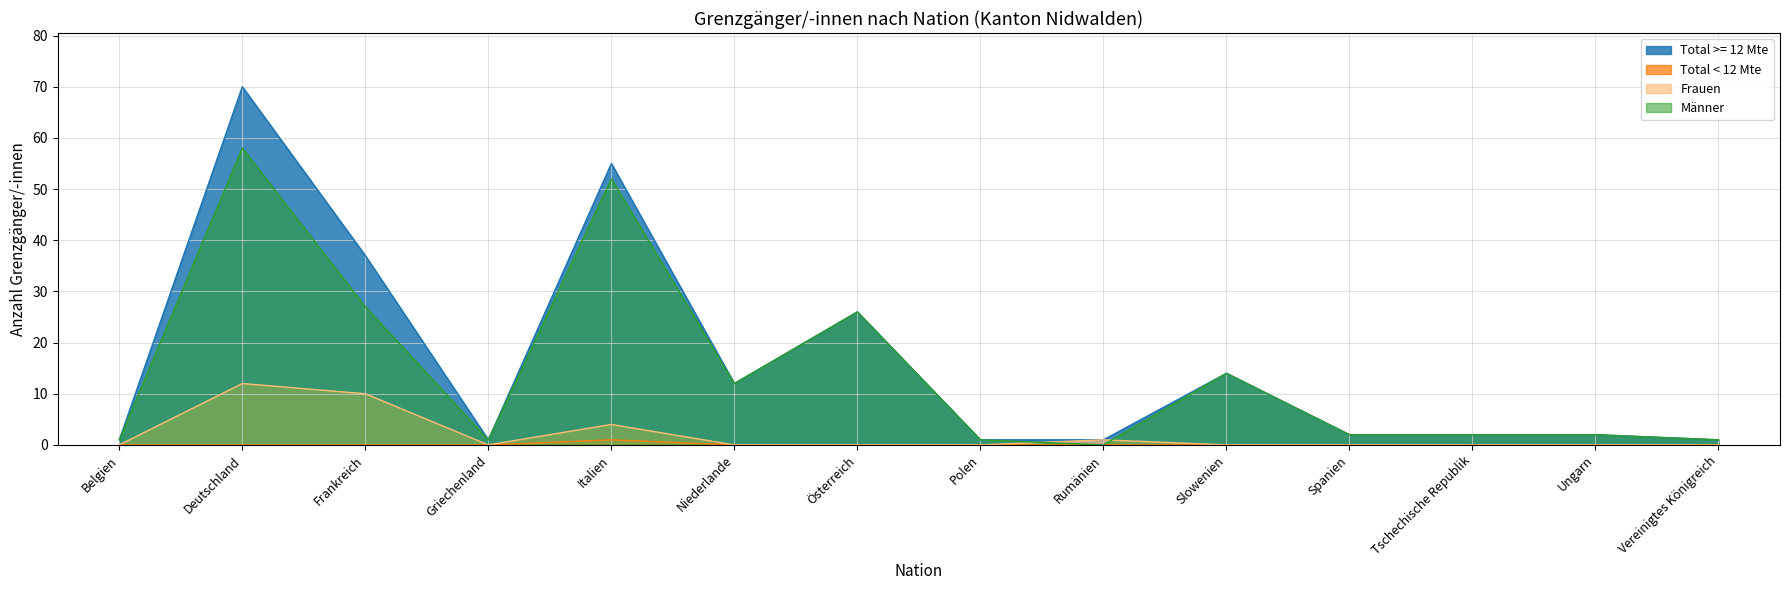

Where does the Total Grenzgänger series first go above 2?

Deutschland